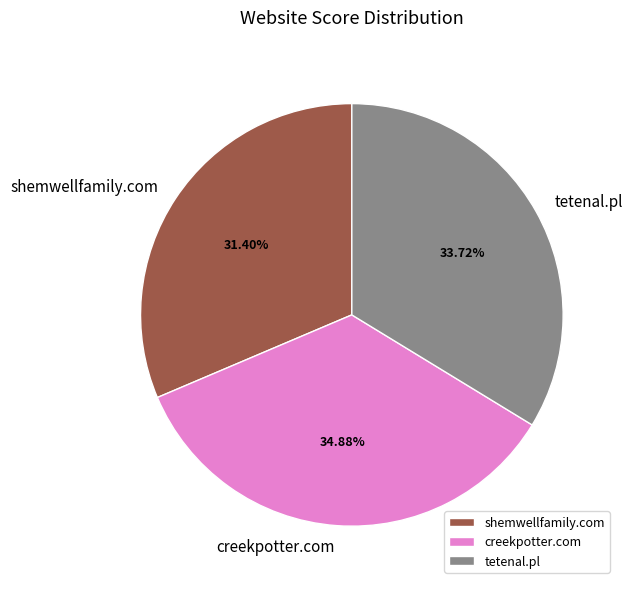

Which slice is the largest?

creekpotter.com